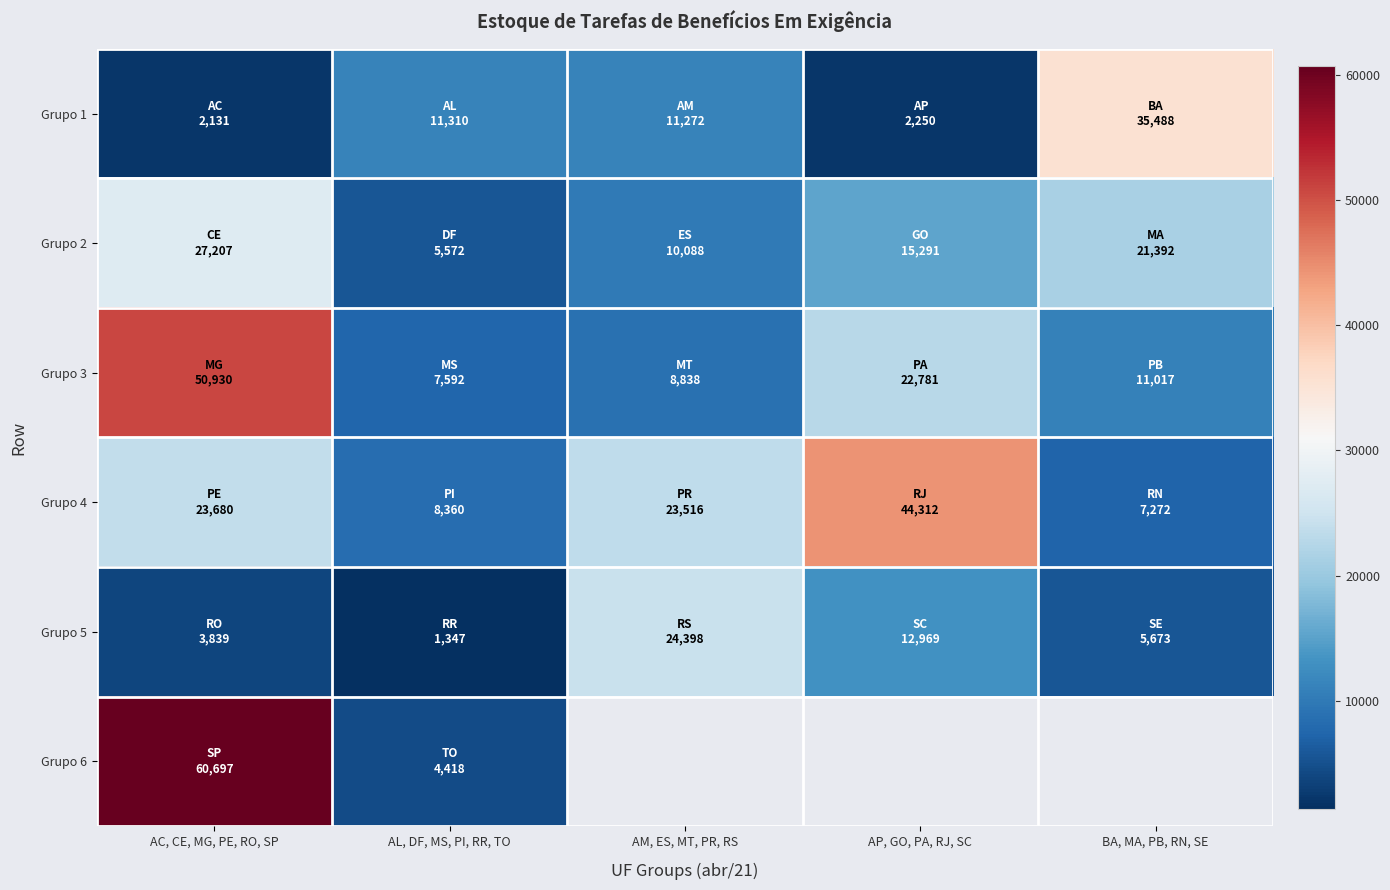

At which category does the chart reach its minimum across all series?

AL, DF, MS, PI, RR, TO